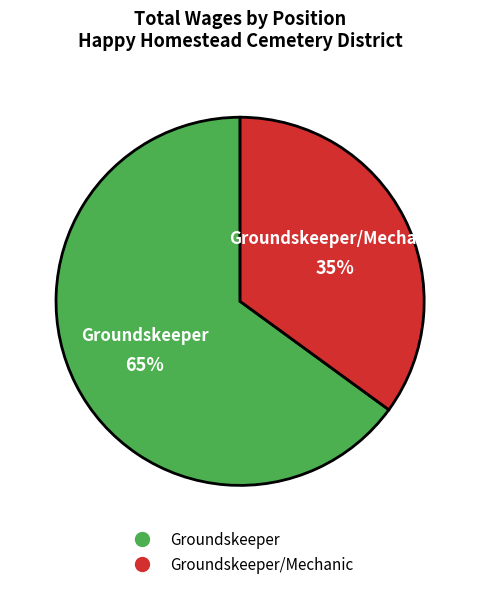

To the nearest percent, what is the difference between the largest and smallest slice percentages?

30%